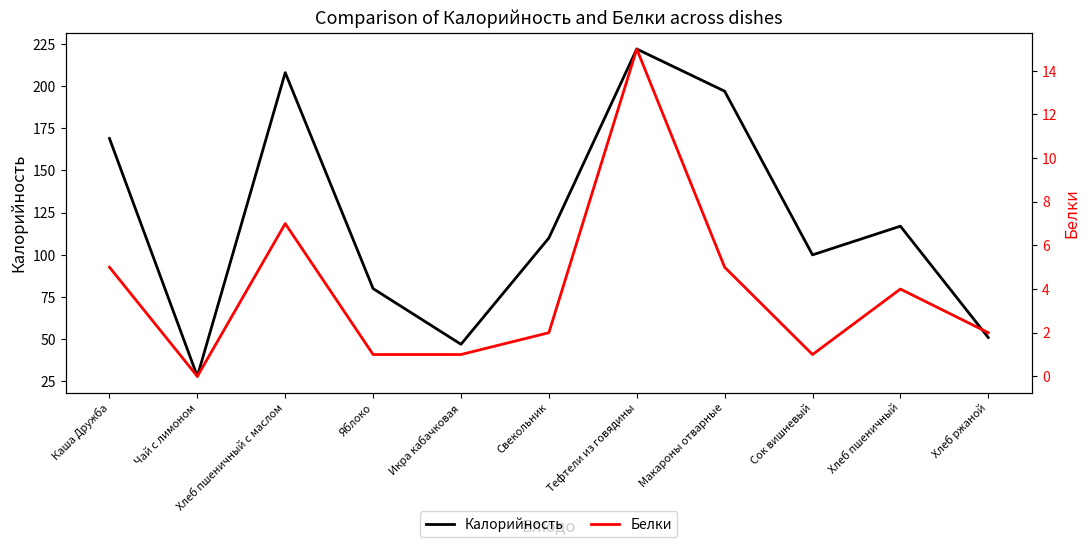

Reading right to left, transcribe all the data shown in this chart.

Калорийность: Хлеб ржаной=51	Хлеб пшеничный=117	Сок вишневый=100	Макароны отварные=197	Тефтели из говядины=222	Свекольник=110	Икра кабачковая=47	Яблоко=80	Хлеб пшеничный с маслом=208	Чай с лимоном=28	Каша Дружба=169
Белки: Хлеб ржаной=2	Хлеб пшеничный=4	Сок вишневый=1	Макароны отварные=5	Тефтели из говядины=15	Свекольник=2	Икра кабачковая=1	Яблоко=1	Хлеб пшеничный с маслом=7	Чай с лимоном=0	Каша Дружба=5